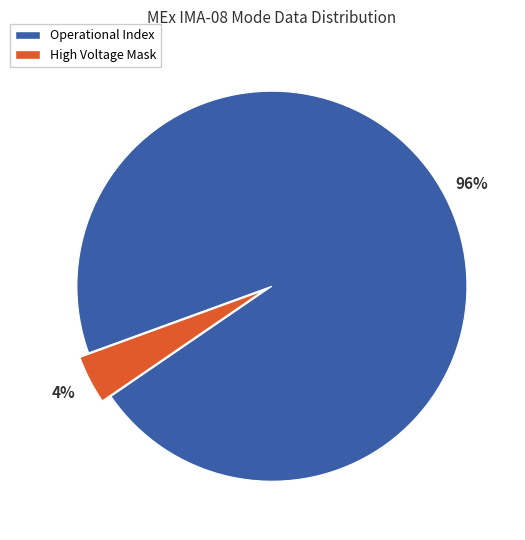

Which slice is the largest?

Operational Index